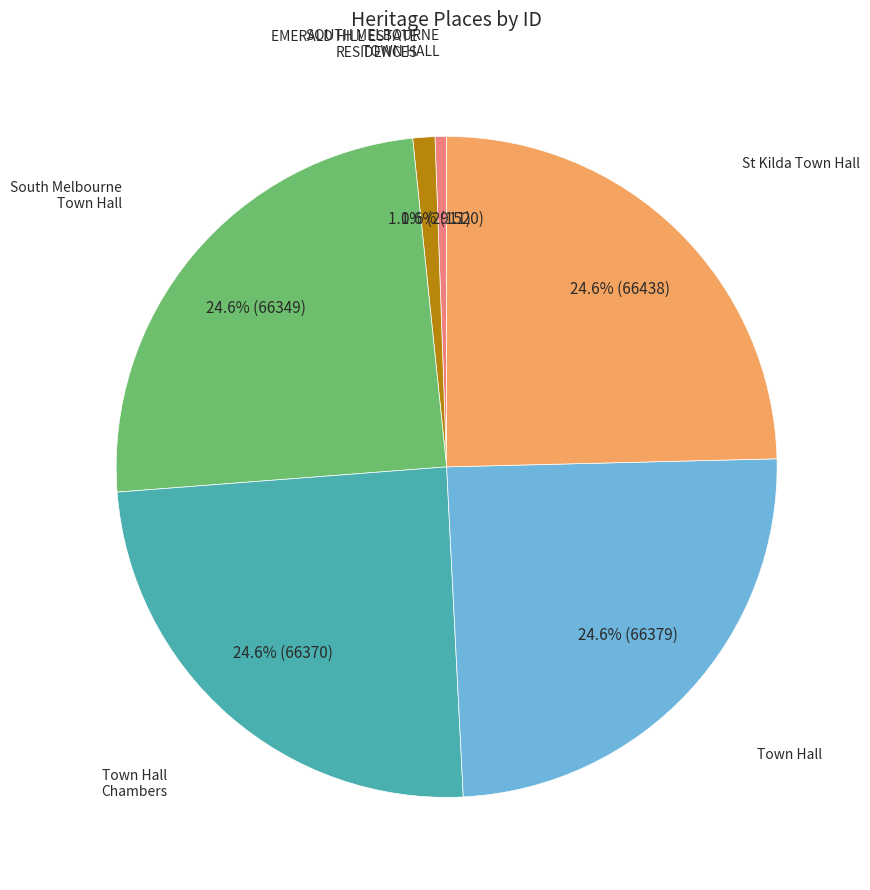

Does any single category account for the majority?

No